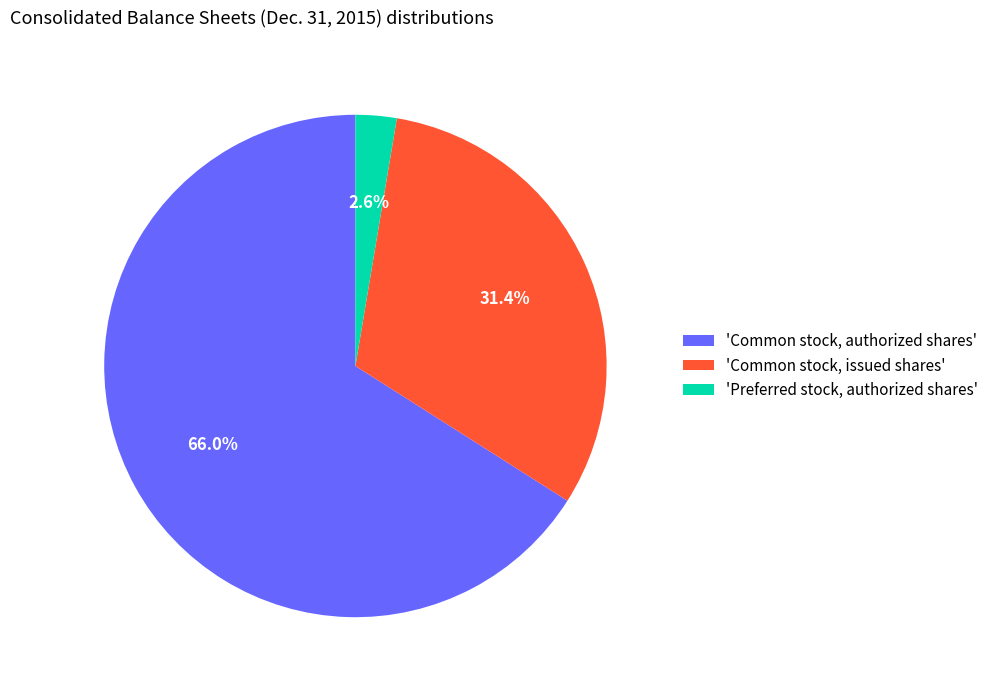

Which has a higher value, 'Common stock, issued shares' or 'Preferred stock, authorized shares'?

'Common stock, issued shares'